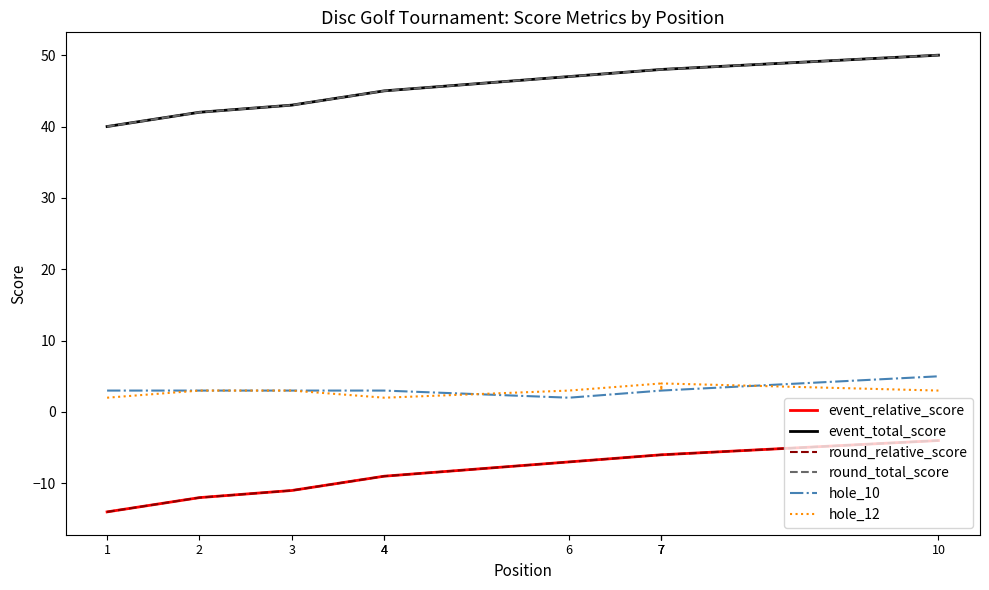

What is the value of the event_total_score point at the 9th from the left?

48